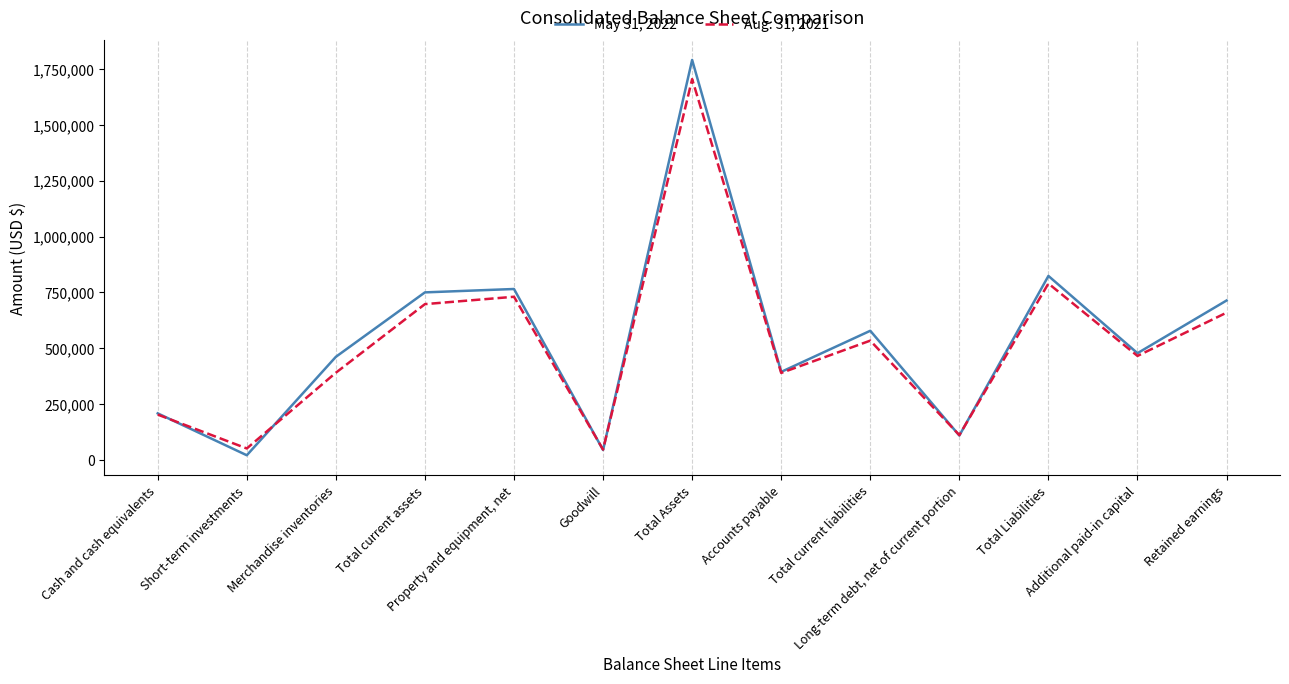

Which series has the largest range (max minus min)?

May 31, 2022